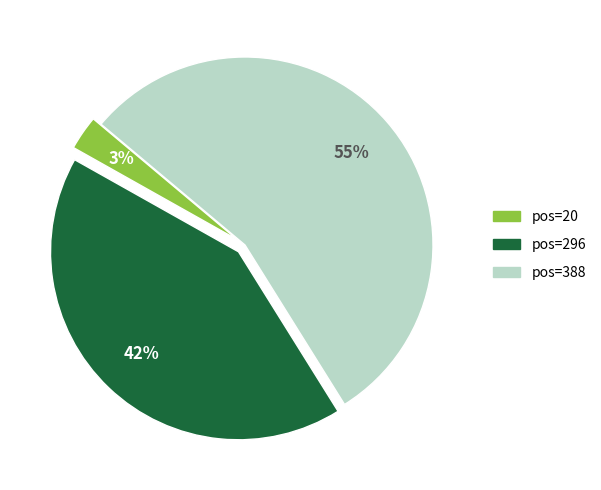

To the nearest percent, what is the average slice percentage?

33%